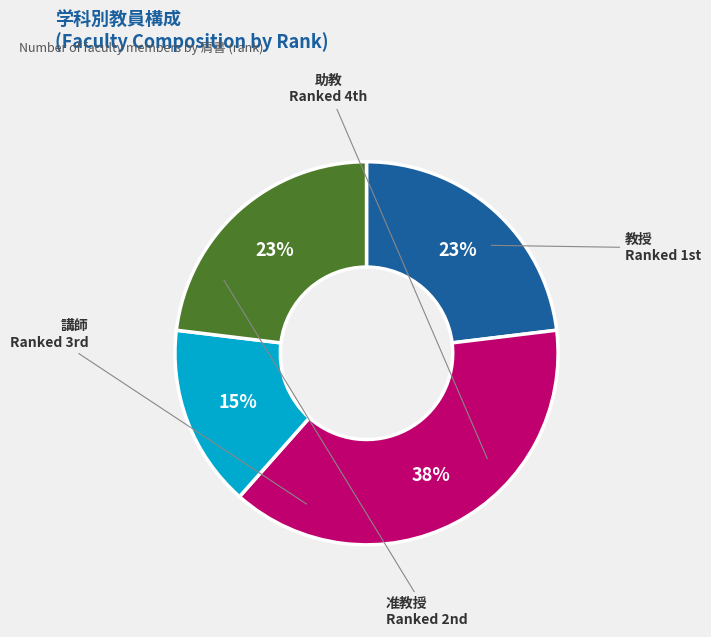

Count the number of slices in the pie.

4